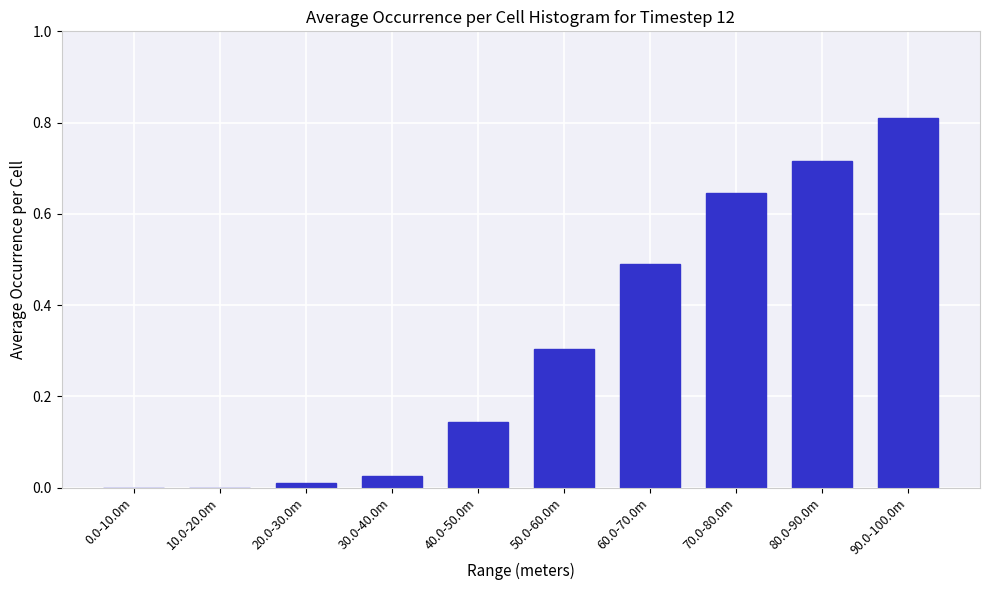

At which category does the chart reach its peak across all series?

90.0-100.0m